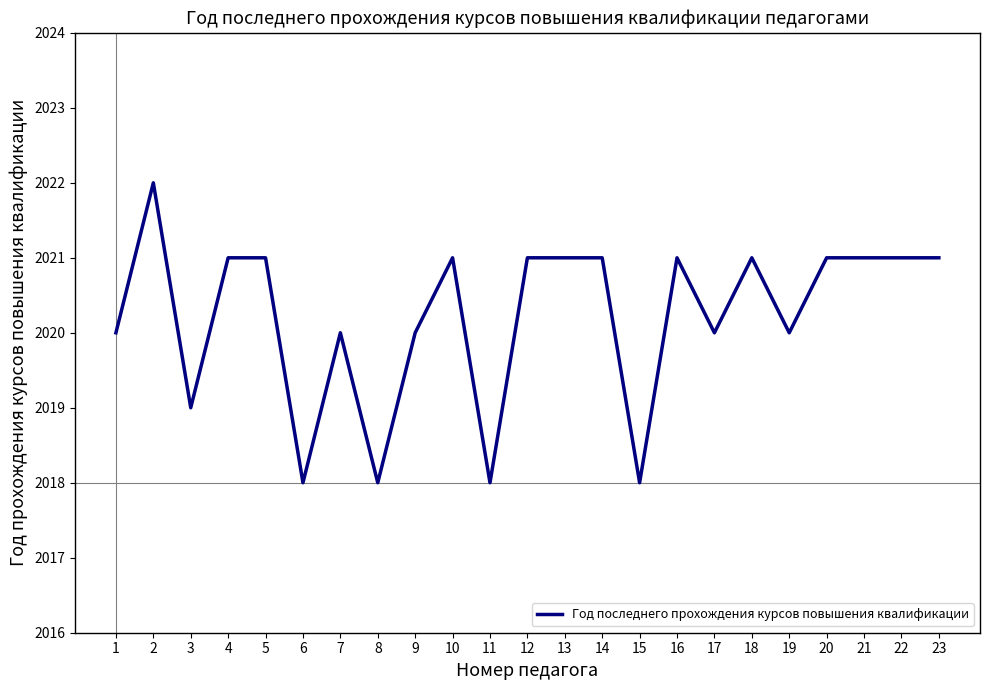

The value at 12 is 2896. True or false?

False